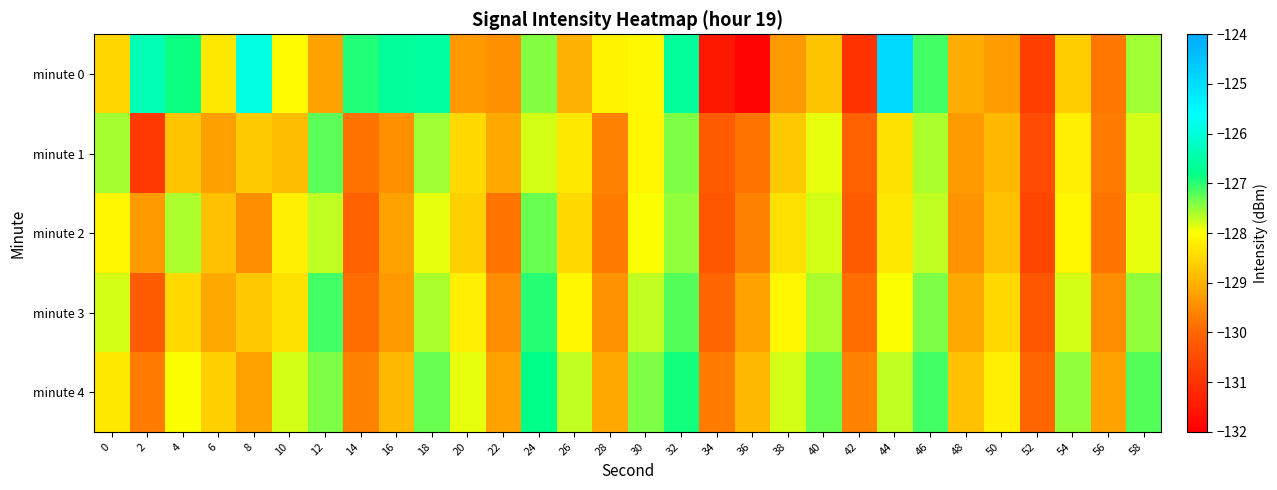

Between 40 and 52, which is larger?

40